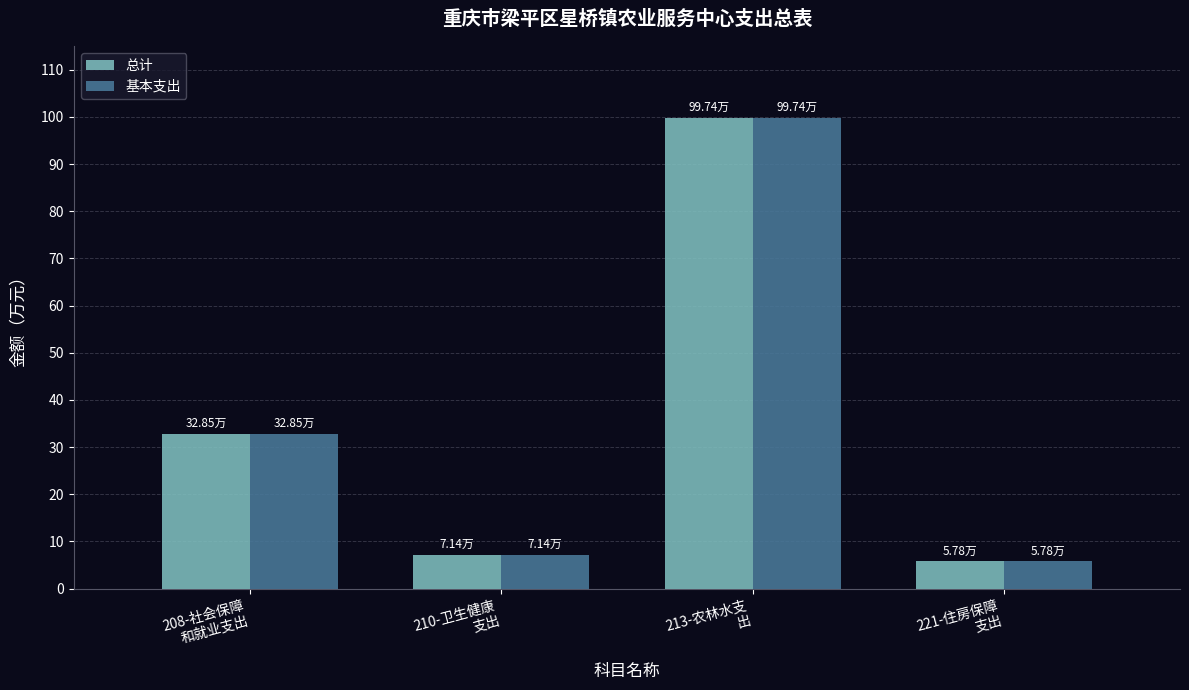

At which label does 基本支出 first exceed 32?

208-社会保障
和就业支出